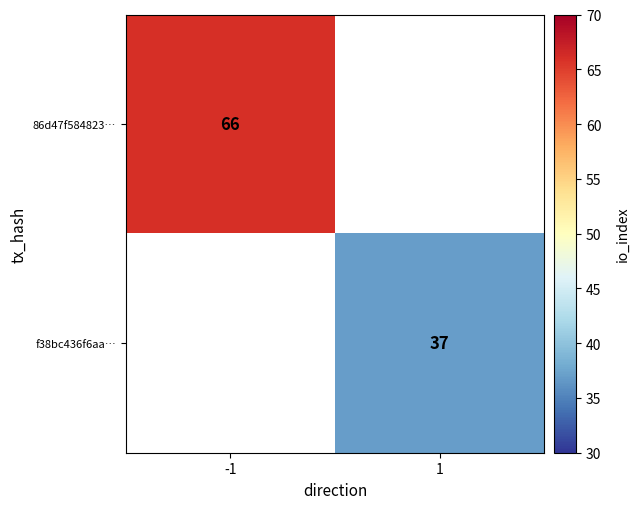

What is the maximum value shown in the chart?

66.0